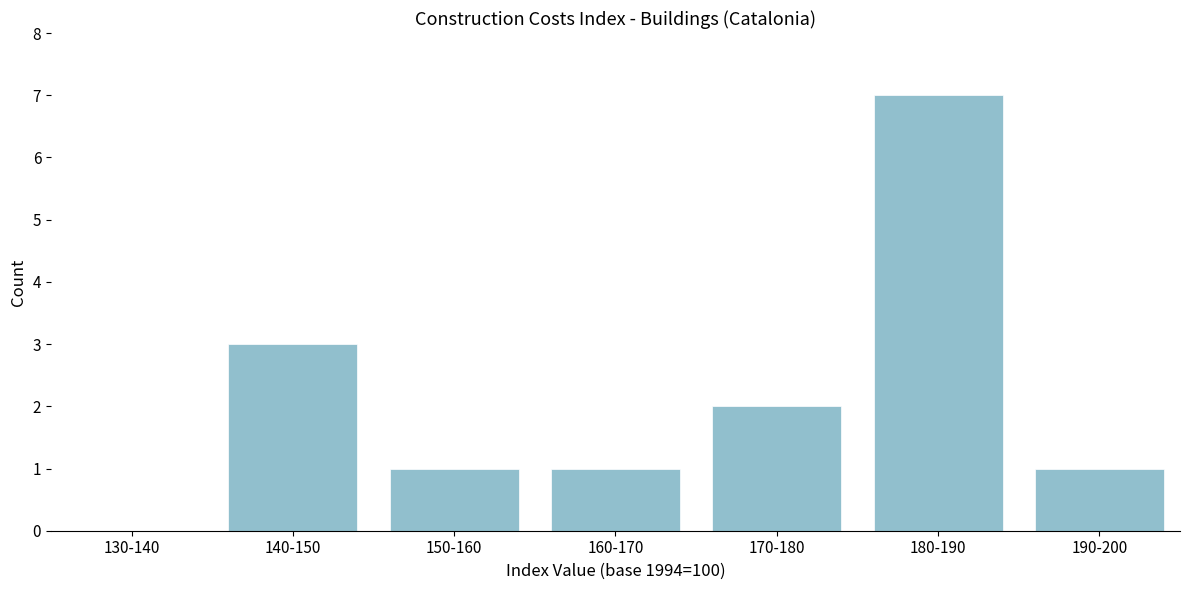

Reading left to right, extract all data points from this chart.

130-140=0	140-150=3	150-160=1	160-170=1	170-180=2	180-190=7	190-200=1